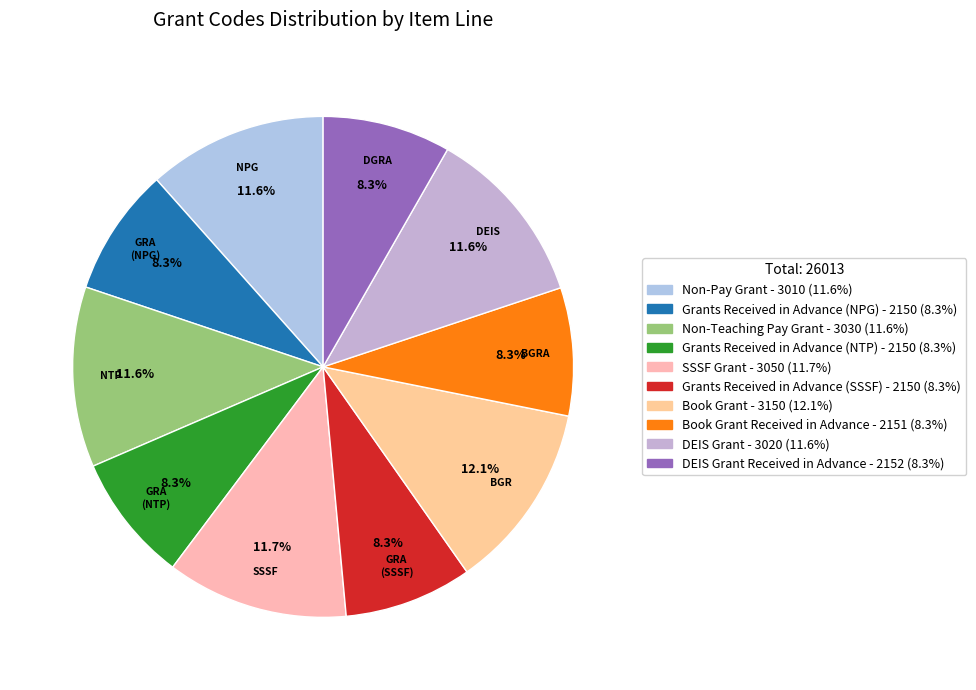

Count the number of slices in the pie.

10